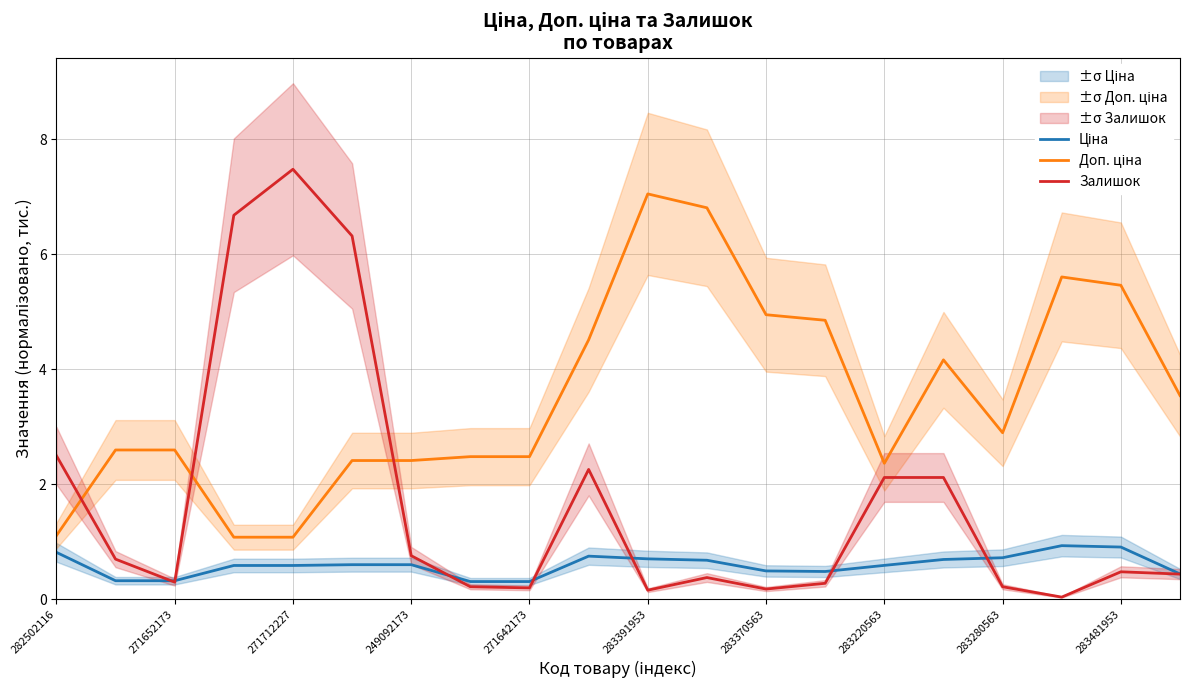

Which category has the highest value in the Ціна series?

17